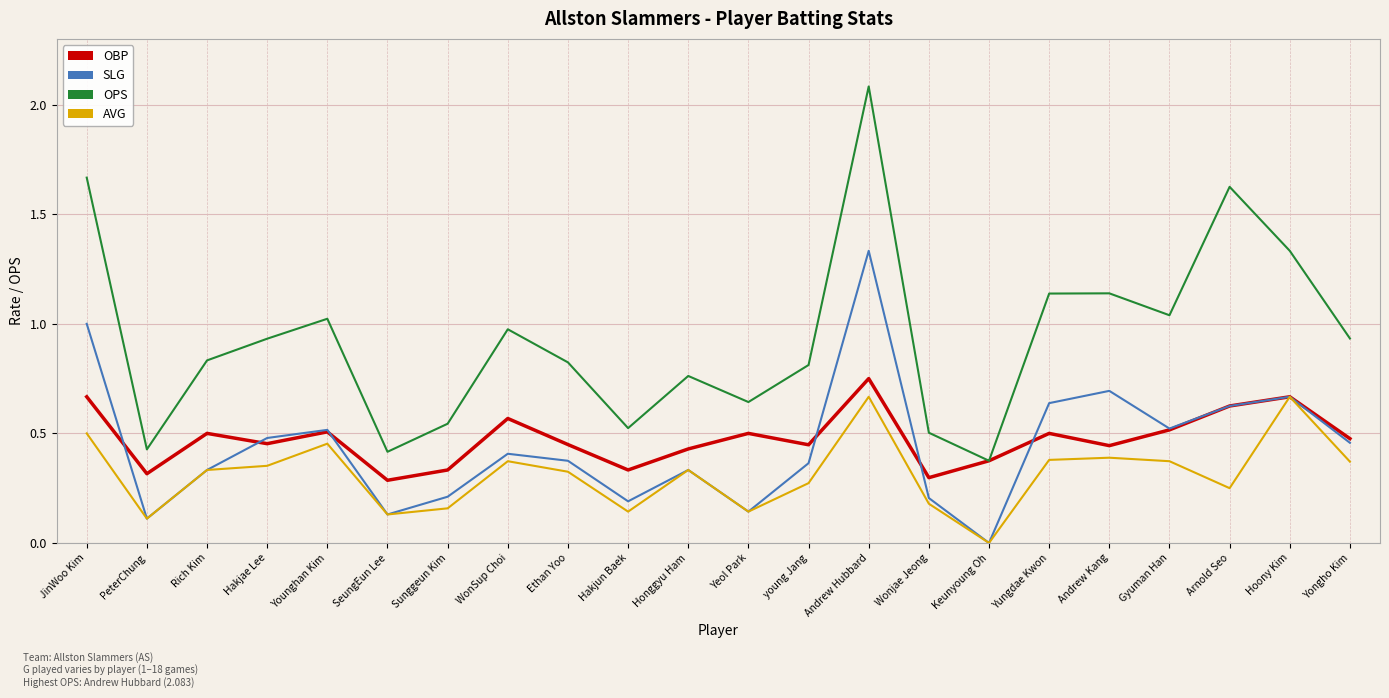

In OBP, how many points are lower than both neighbors (excluding endpoints)?

7